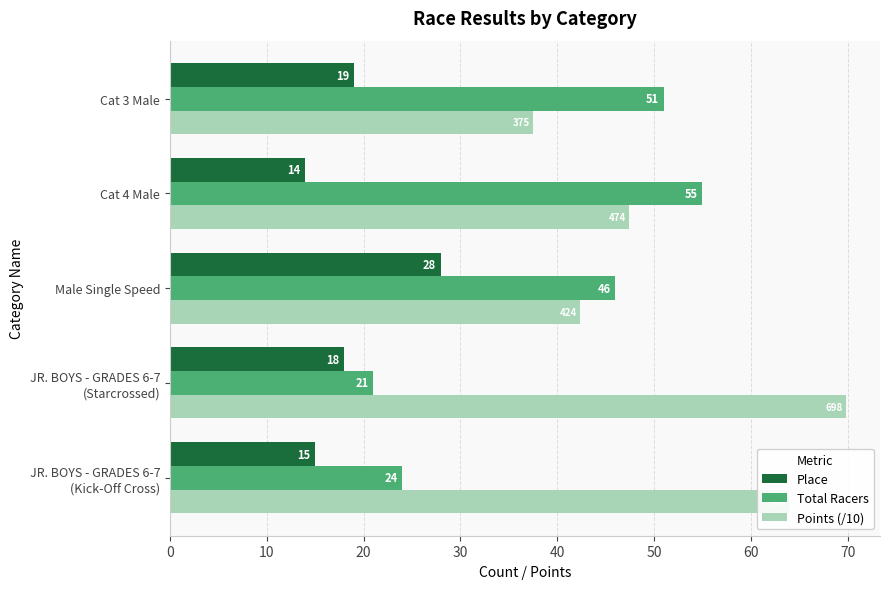

What is the difference between the second highest and second lowest values in the Points (/10) series?

21.6